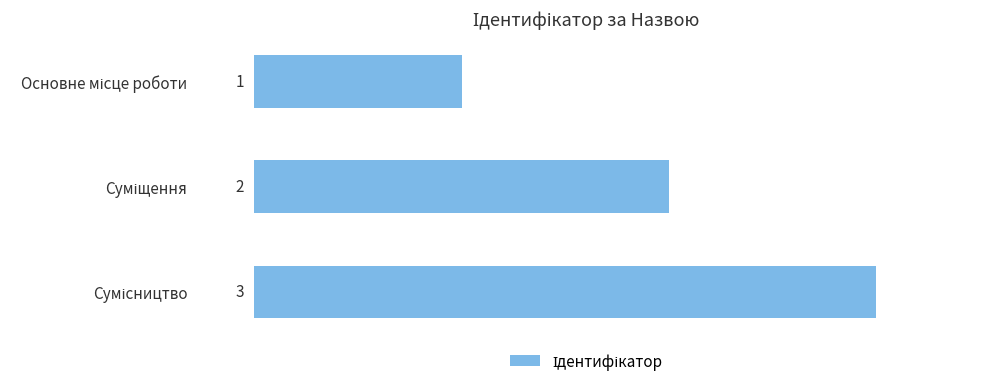

What is the difference between the maximum and minimum values?

2